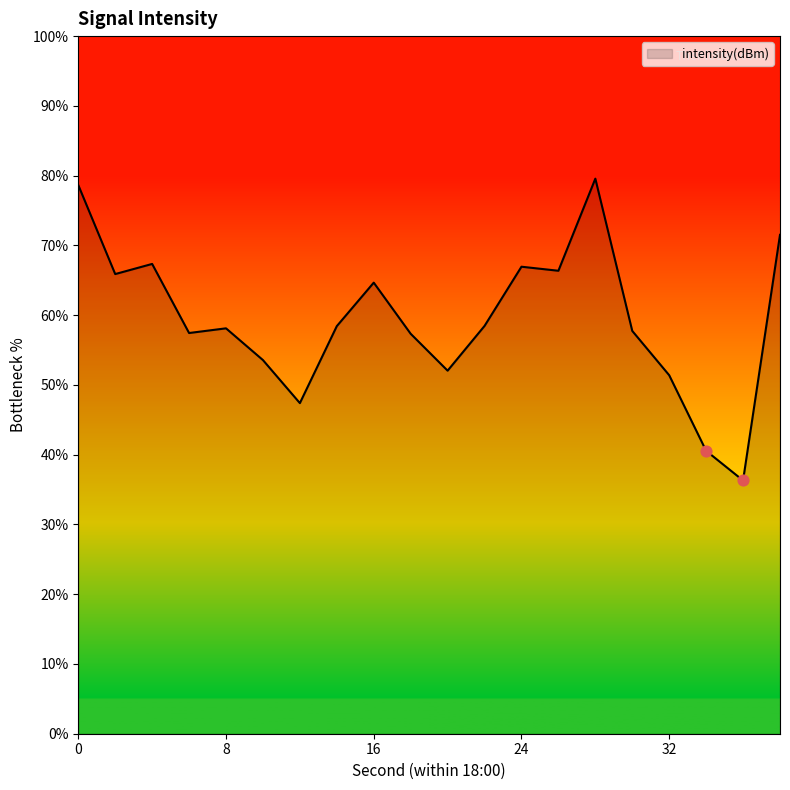

What is the smallest value displayed?

36.3